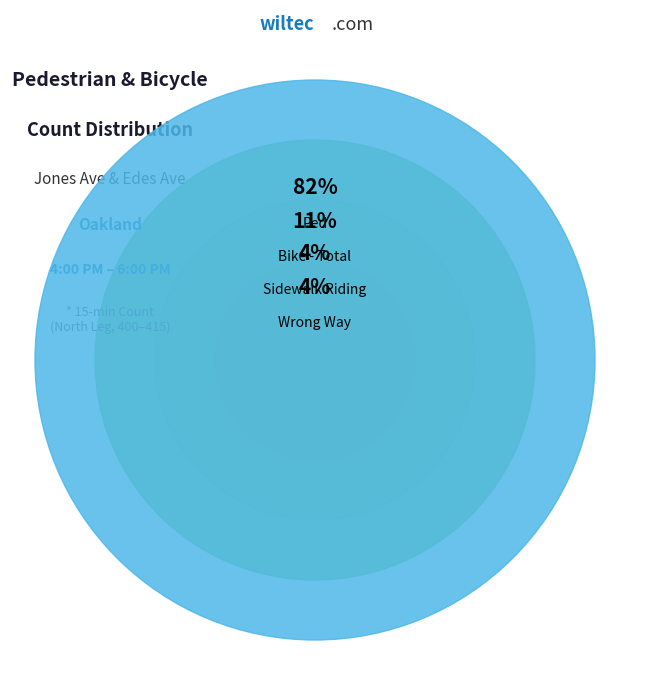

What is the total percentage of Sidewalk Riding and Wrong Way?

7.1%